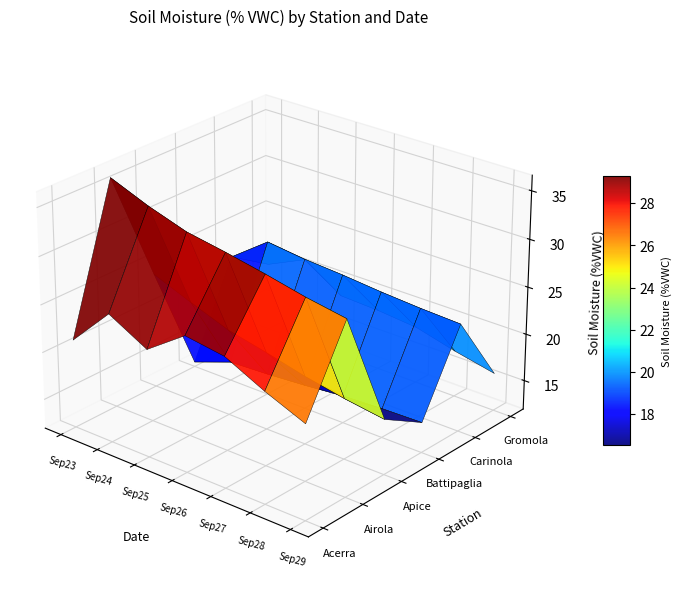

Reading left to right, list all the values displayed in this chart.

Acerra: 21.2	25.4	23.2	26.1	25.5	23.5	21.8
Airola: 36.1	34.5	33.2	32.5	31.7	30.8	30.1
Apice: 24.1	22.5	21.0	20.1	19.1	18.3	17.7
Battipaglia: 12.4	13.9	14.1	14.4	14.8	15.0	15.1
Carinola: 22.0	25.0	24.5	24.2	23.8	23.5	23.3
Gromola: 19.2	21.1	18.5	18.3	17.9	16.8	15.9